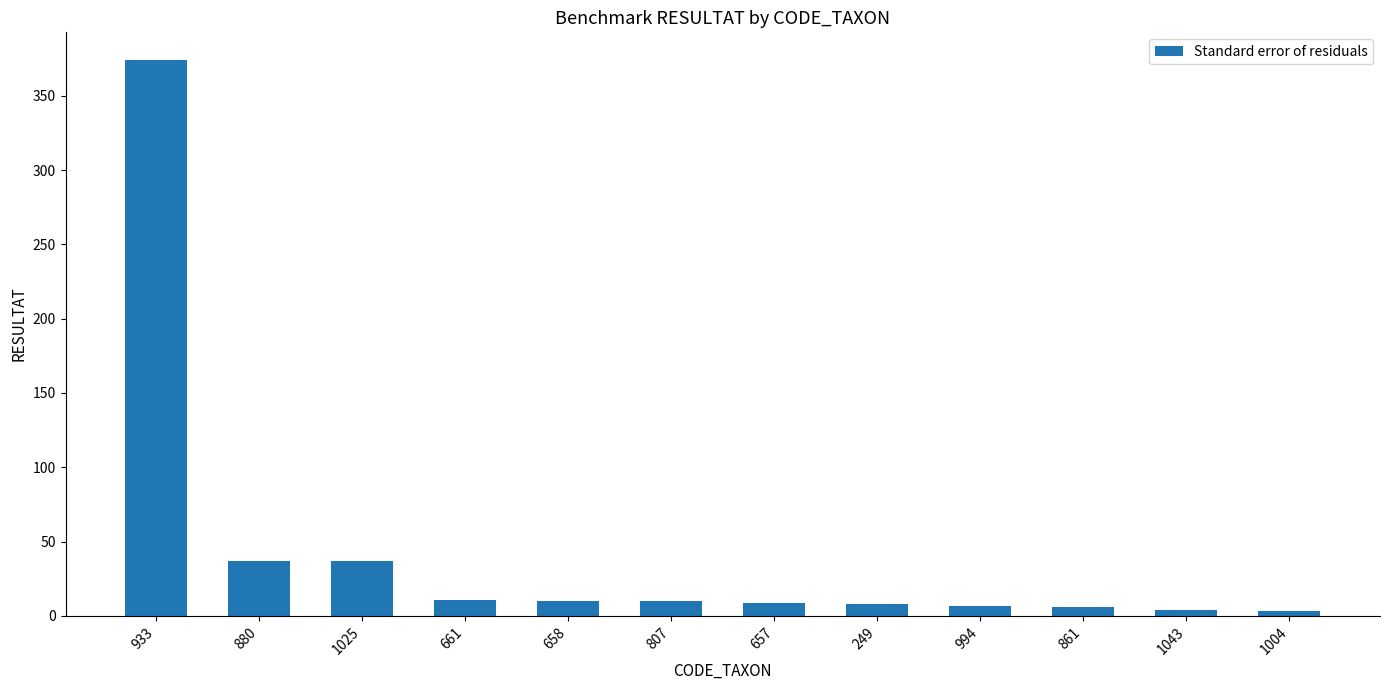

What value does the data have at 661?

11